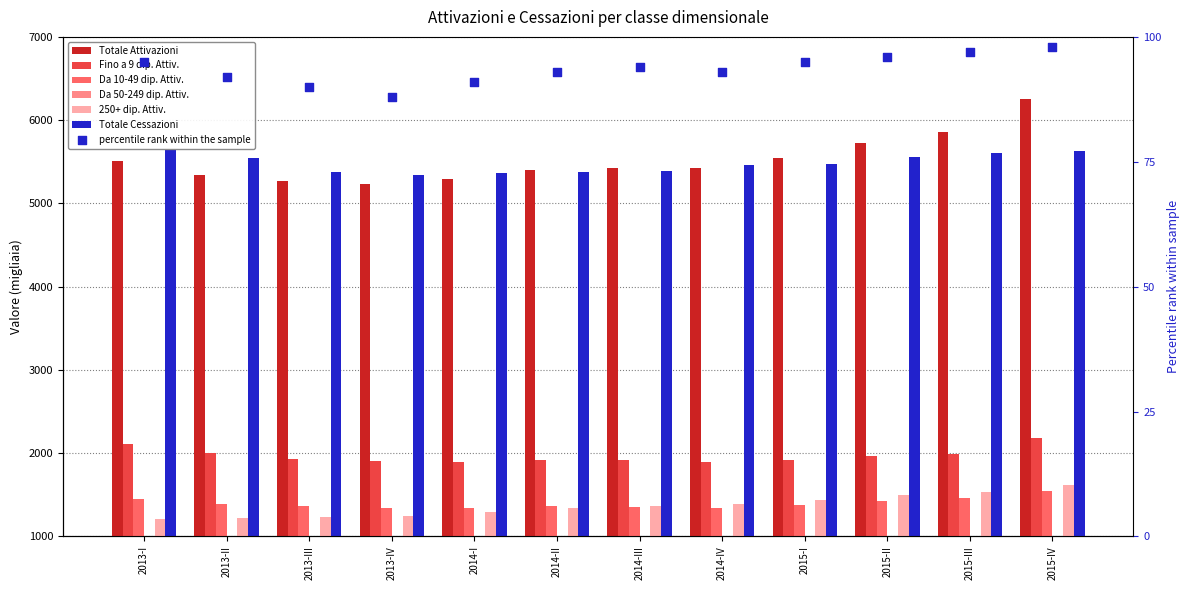

What is the total value across all series at 2015-II?

17019.1